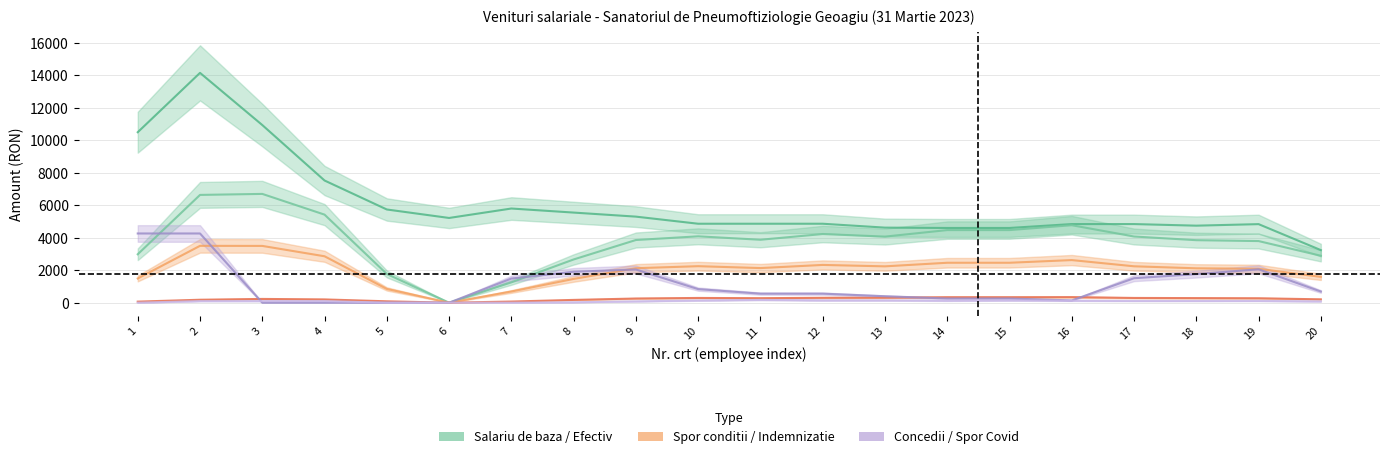

Is this an area chart (filled region under the line)?

No